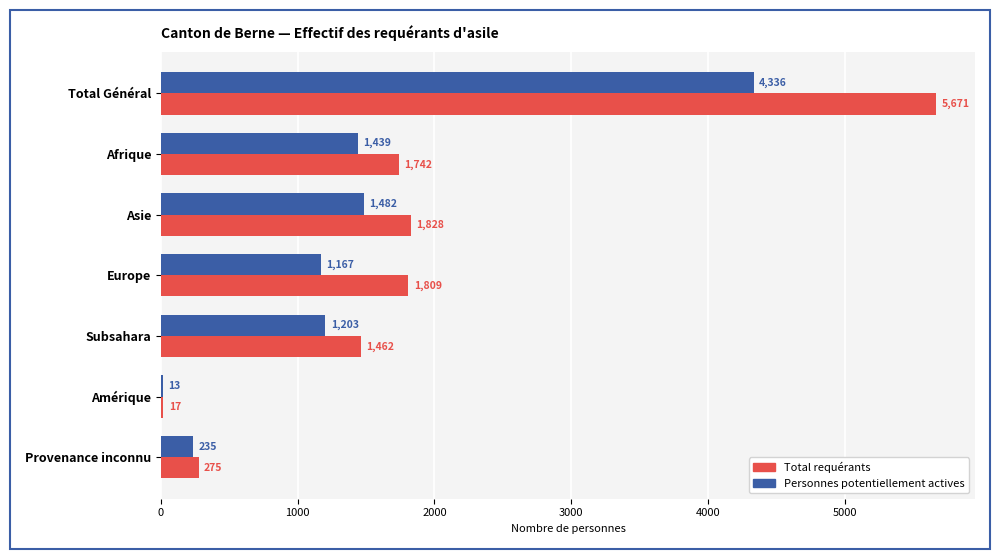

What is the approximate value of Personnes potentiellement actives at Europe?

1167